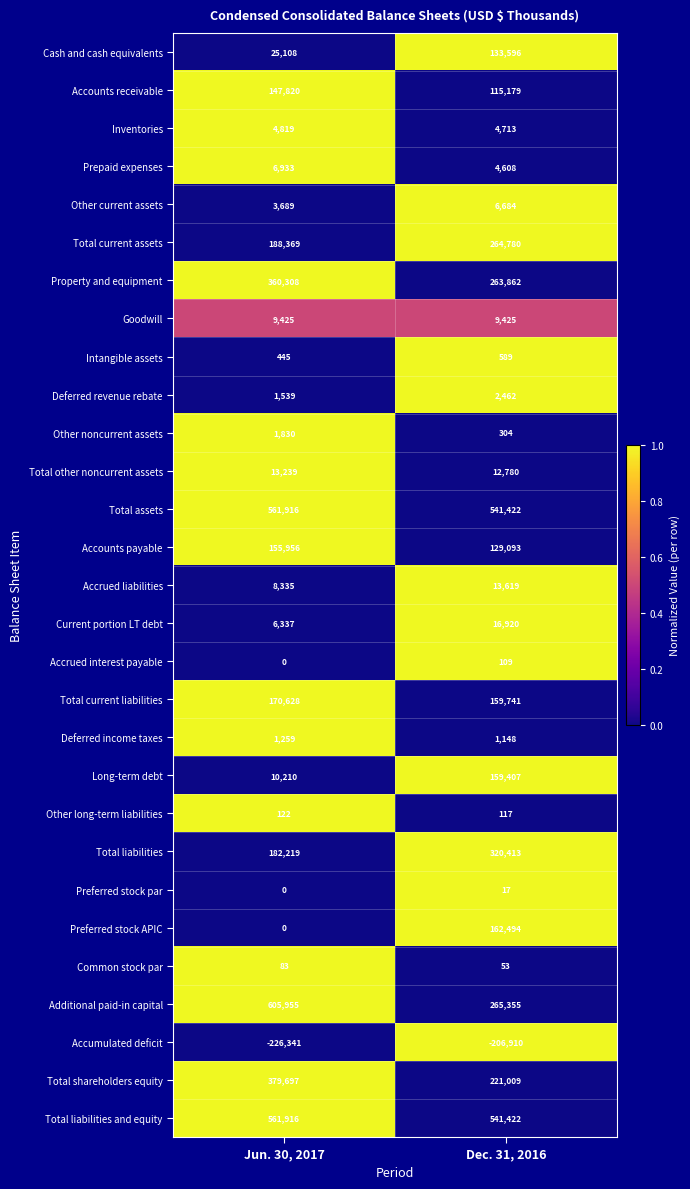

Rank the categories by Accrued liabilities value from lowest to highest.

Jun. 30, 2017, Dec. 31, 2016